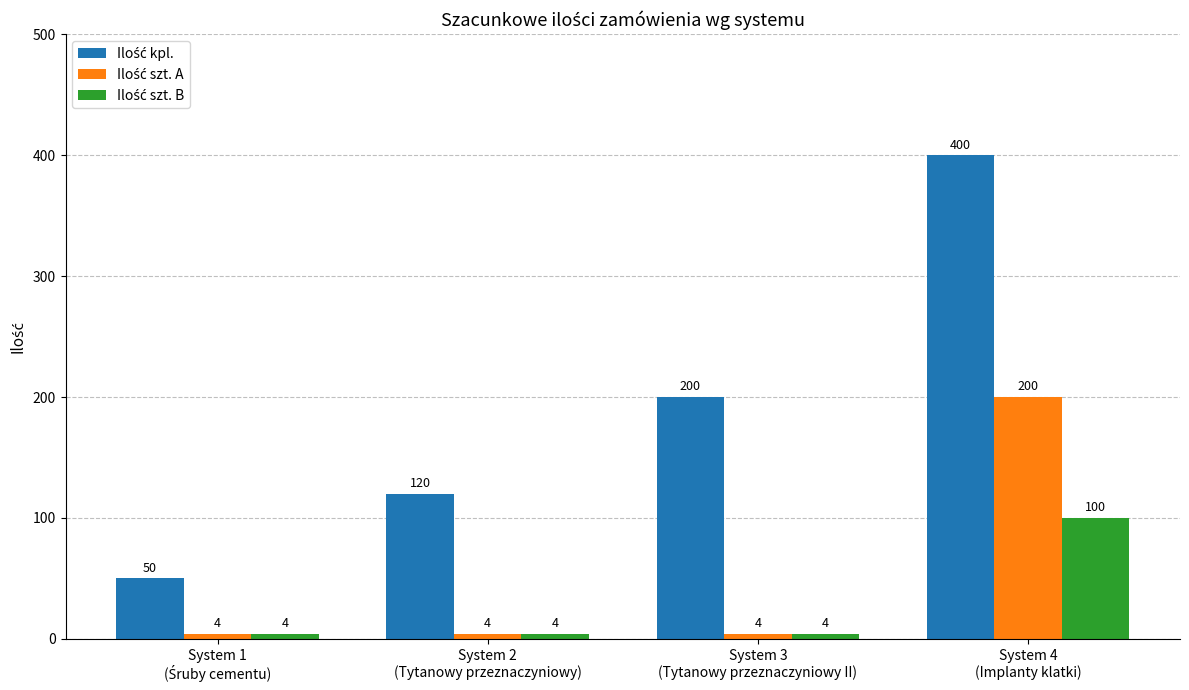

What is the minimum value shown in the chart?

4